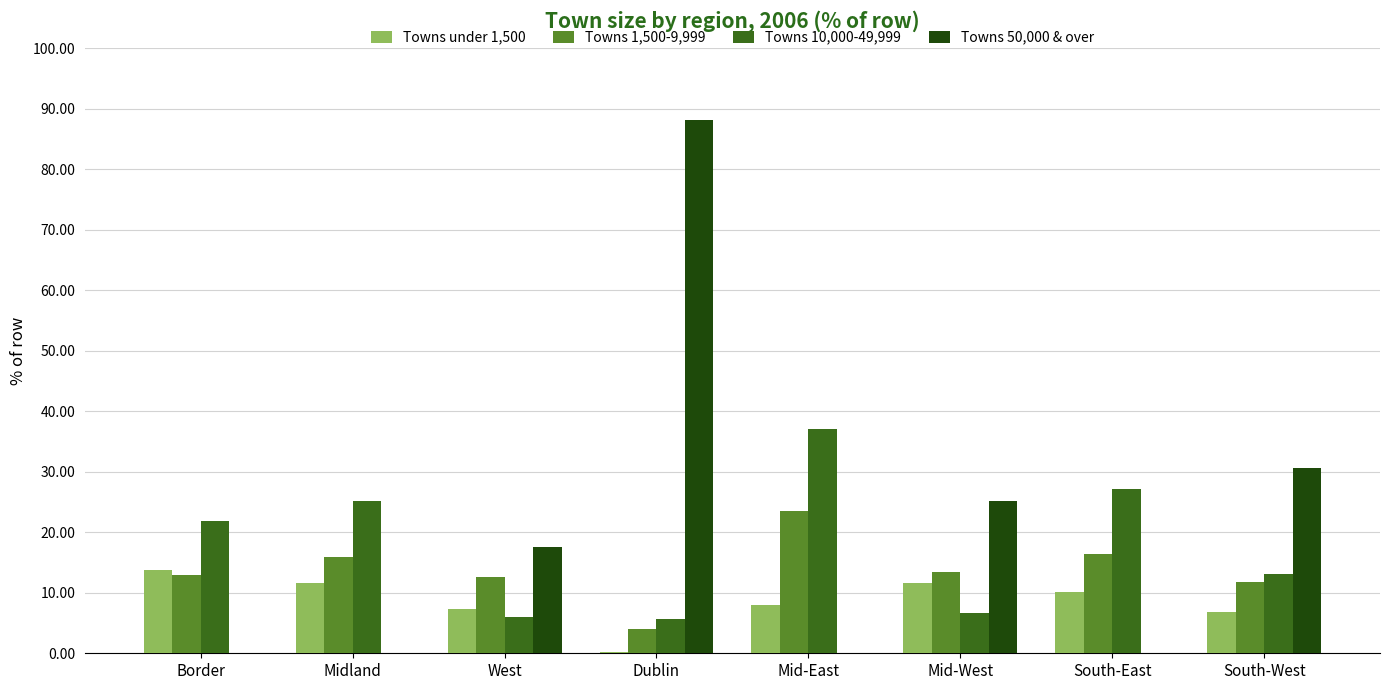

How many data points does each series have?

8